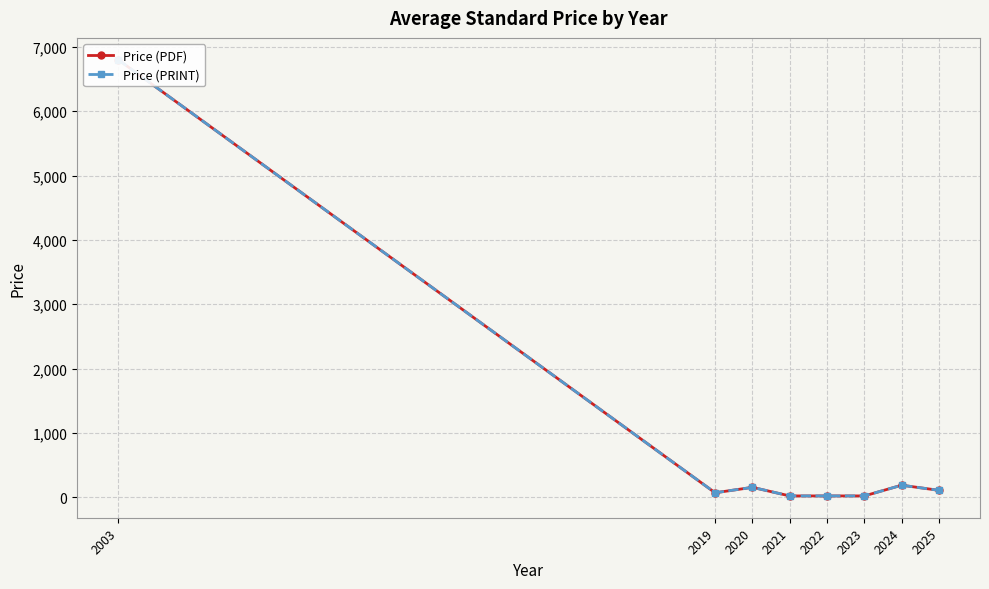

Which series has the widest spread of values?

Price (PDF)